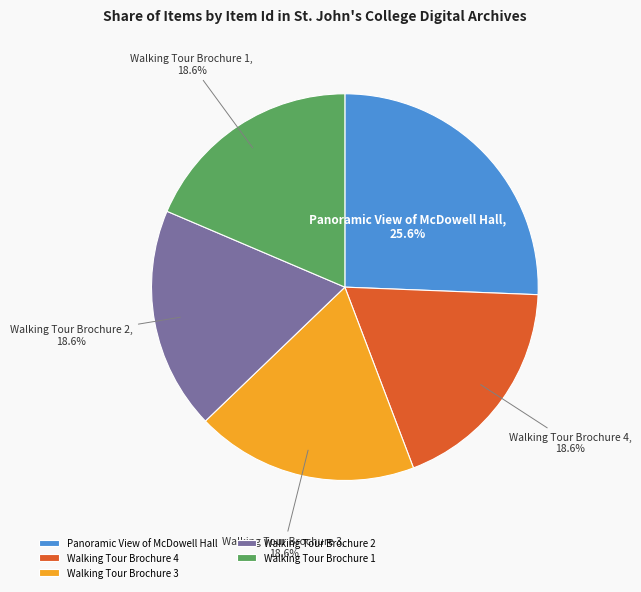

To the nearest percent, what is the difference between the Panoramic View of McDowell Hall and Walking Tour Brochure 3 slice percentages?

7%